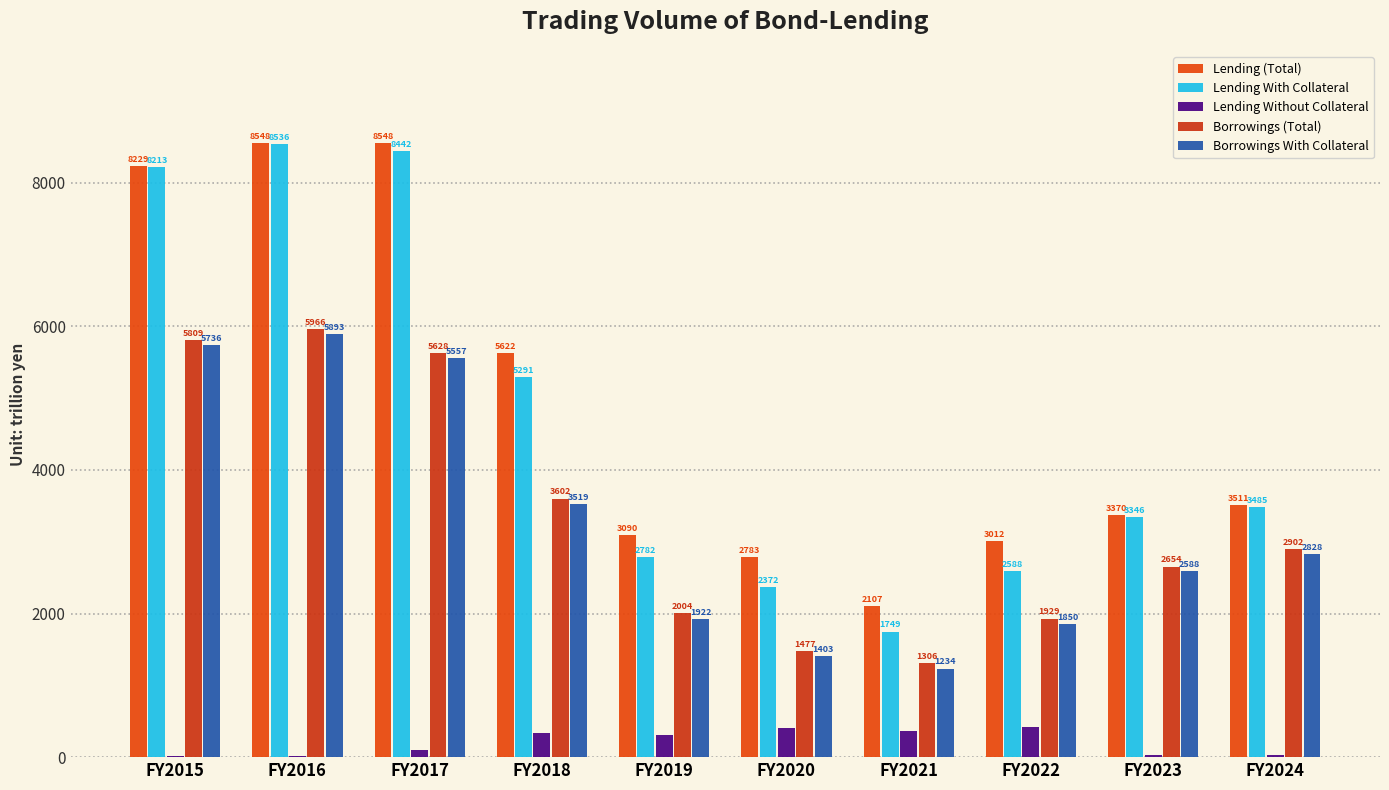

What is the value of the Lending Without Collateral bar at the 9th from the left?

24.1